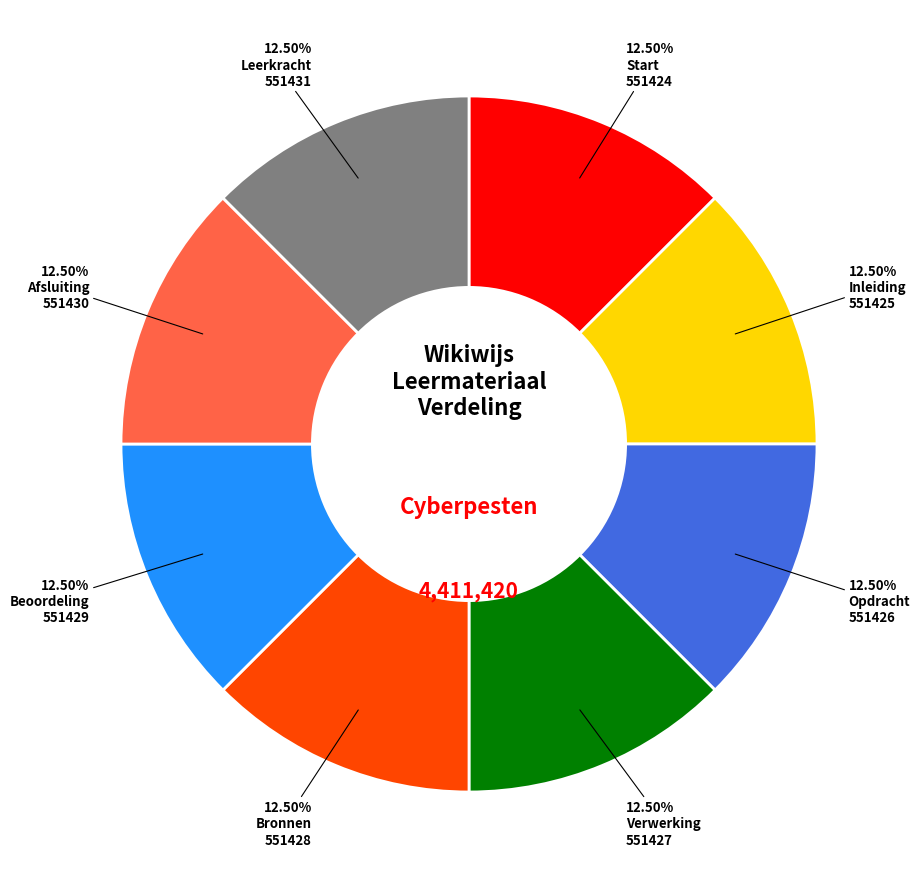

How many segments does this pie chart have?

8